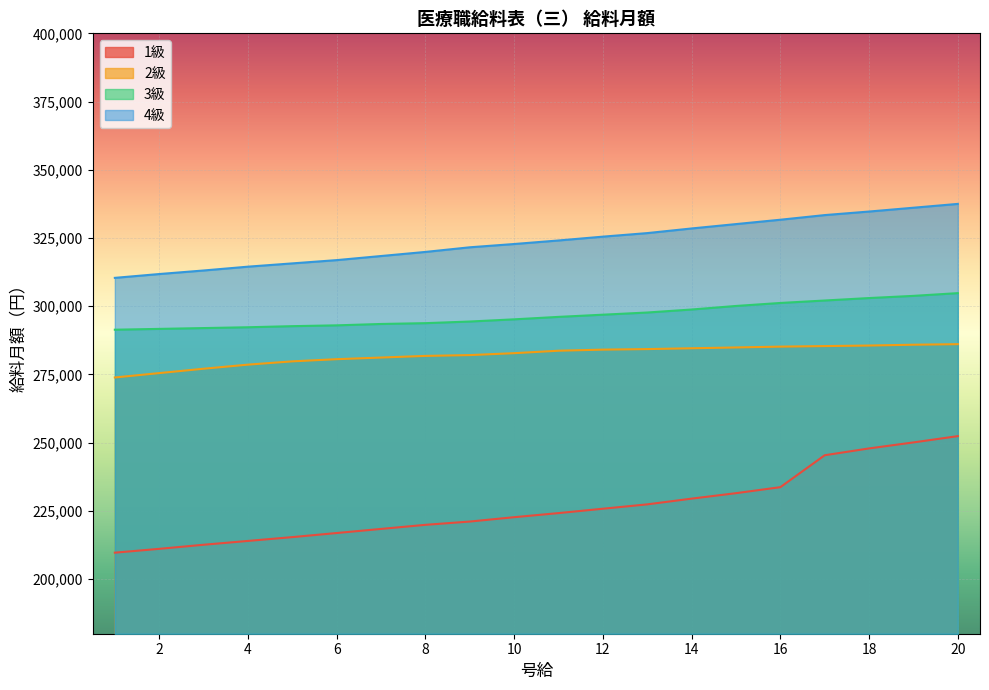

List the labels in order of 1級 value, smallest first.

1, 2, 3, 4, 5, 6, 7, 8, 9, 10, 11, 12, 13, 14, 15, 16, 17, 18, 19, 20